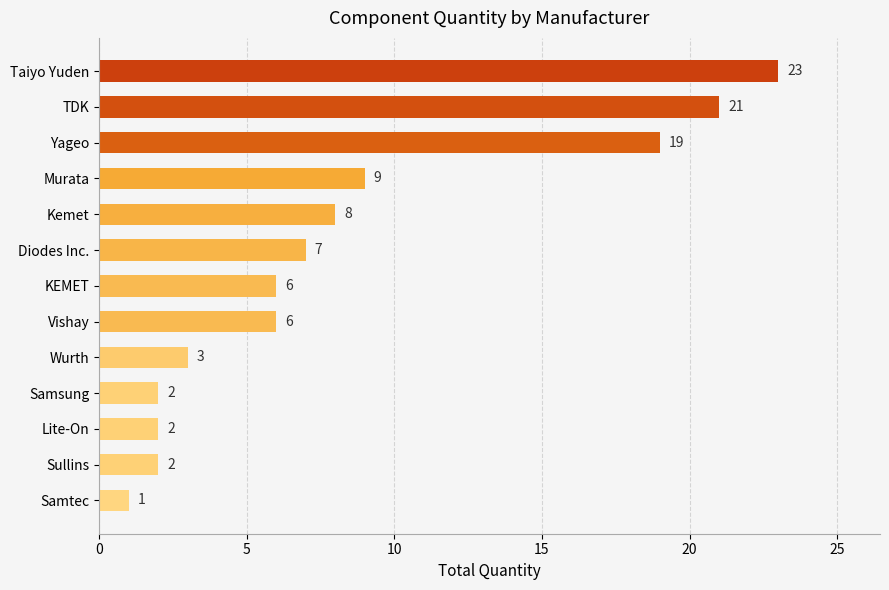

What is the difference between the maximum and minimum values?

22